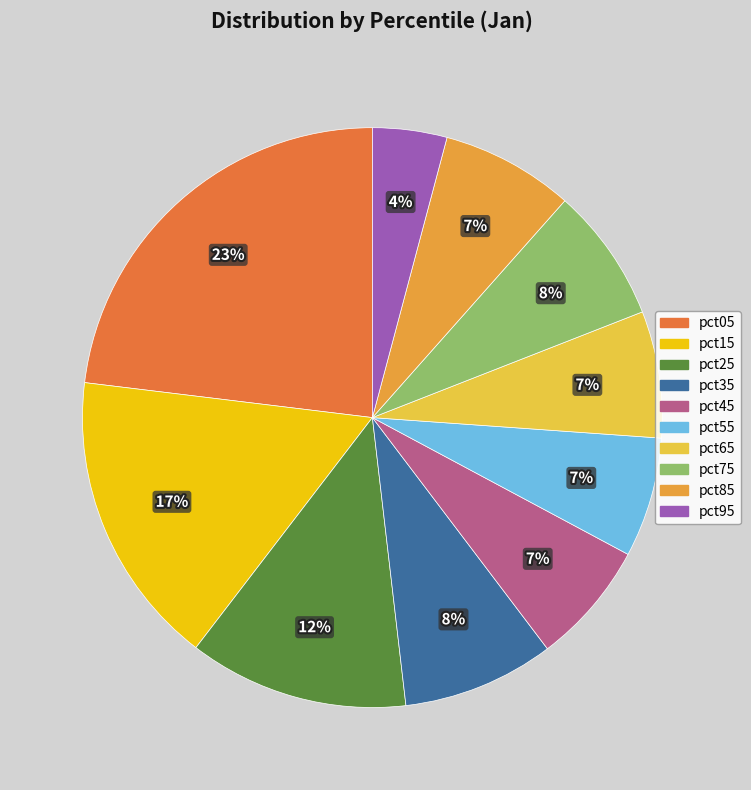

What is the smallest slice in the pie chart?

pct95